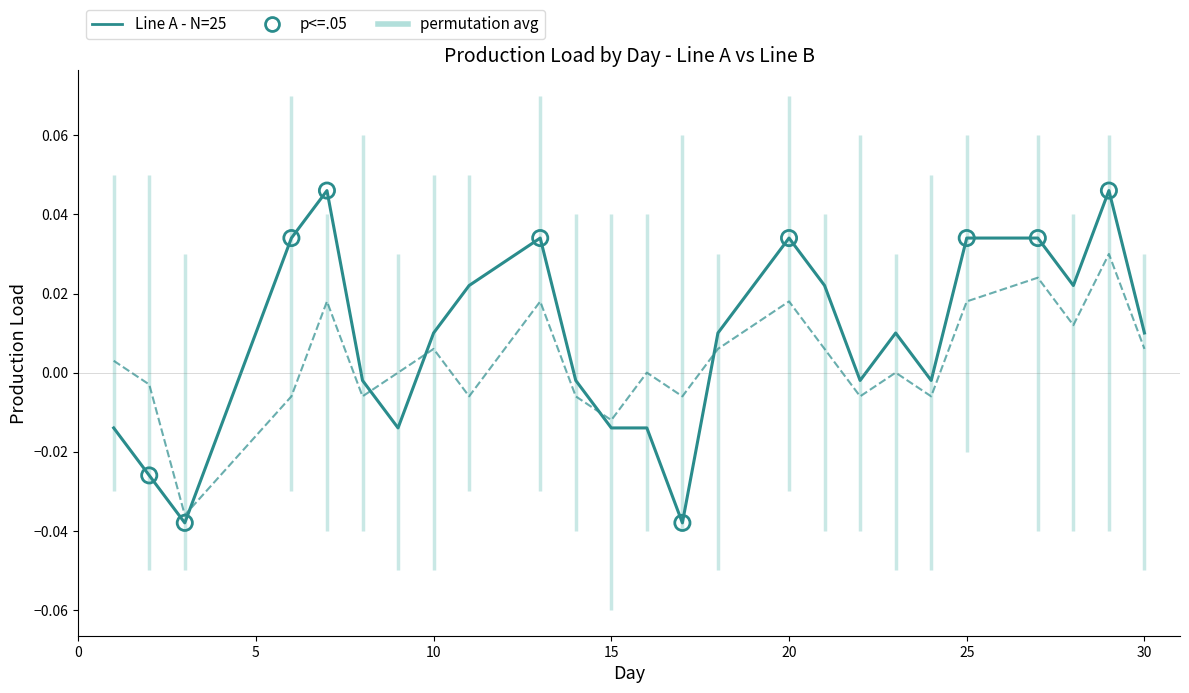

Which series has the largest total across all categories?

Line A - N=25